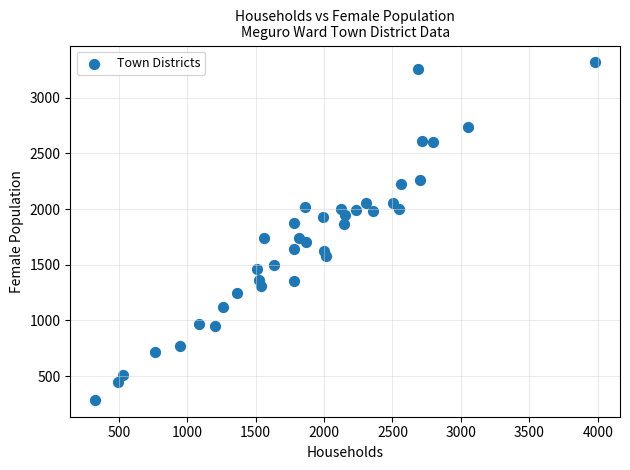

What is the range of X values (max minus min)?

3652